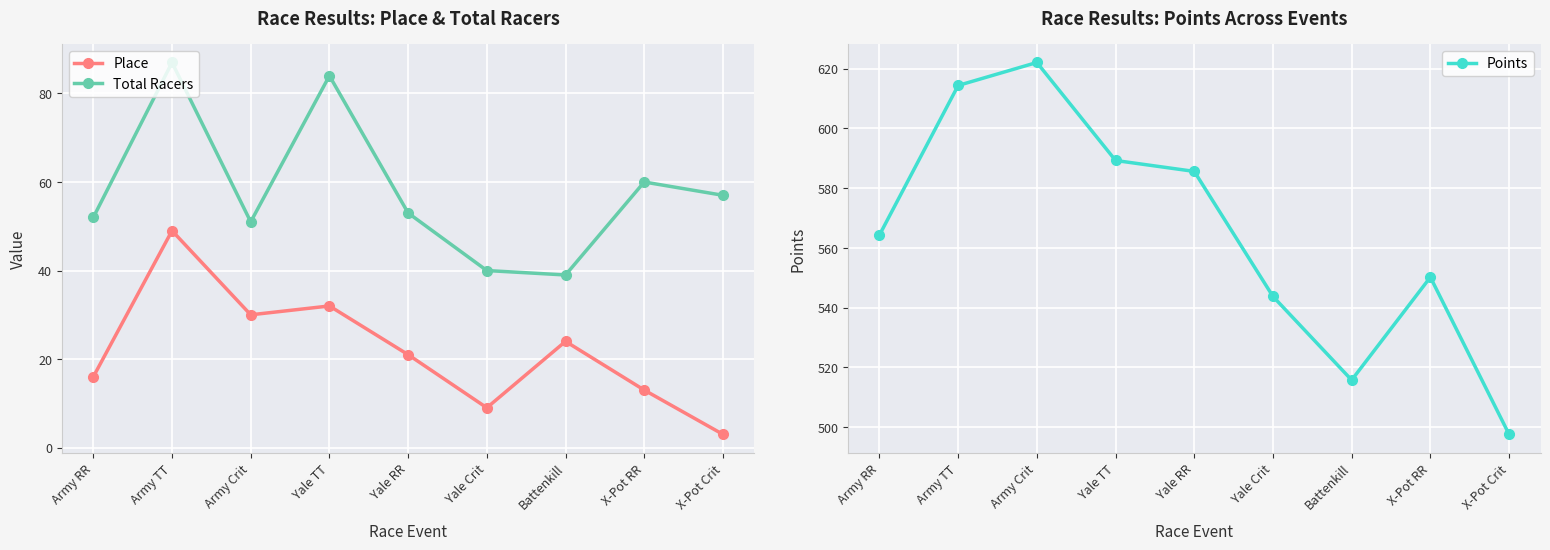

Rank the series by their maximum value, from highest to lowest.

Points, Total Racers, Place